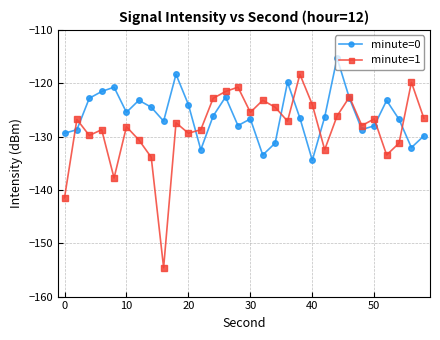

Which series has the largest total across all categories?

minute=0